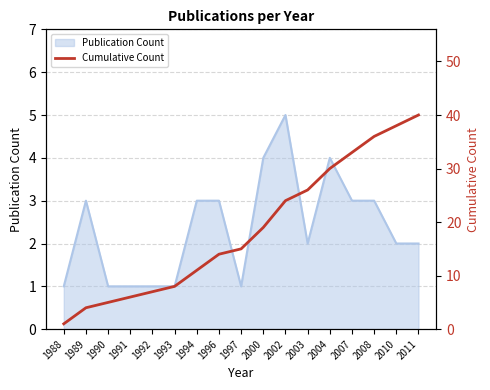

Rank the categories by value from highest to lowest.

2011, 2010, 2008, 2007, 2004, 2003, 2002, 2000, 1997, 1996, 1994, 1993, 1992, 1991, 1990, 1989, 1988